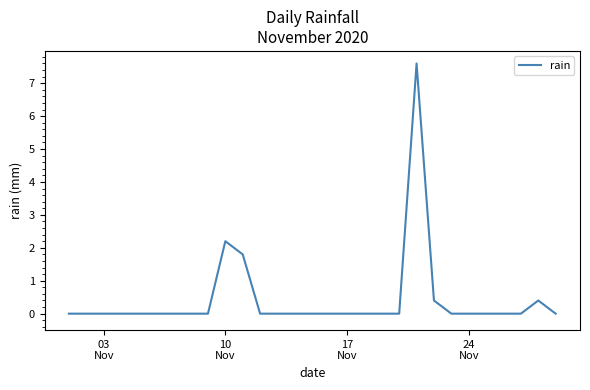

What is the maximum value shown in the chart?

7.6